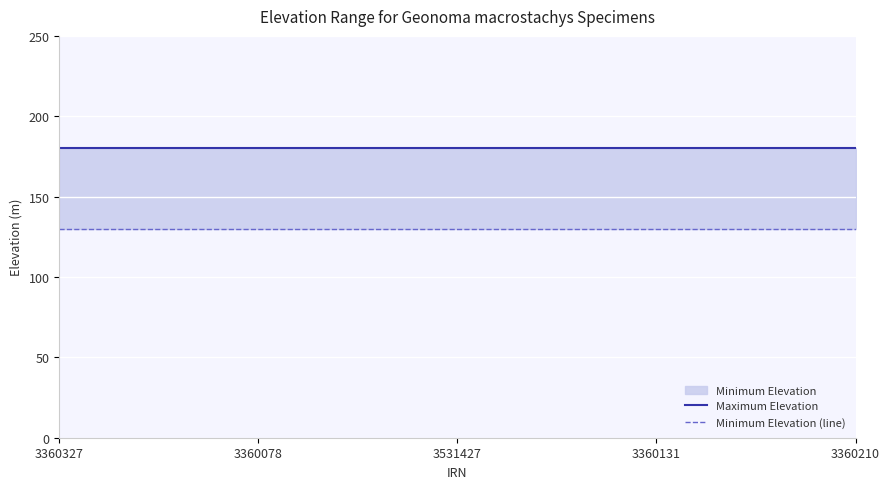

Is it true that Minimum Elevation (line) equals 130 at 3531427?

True